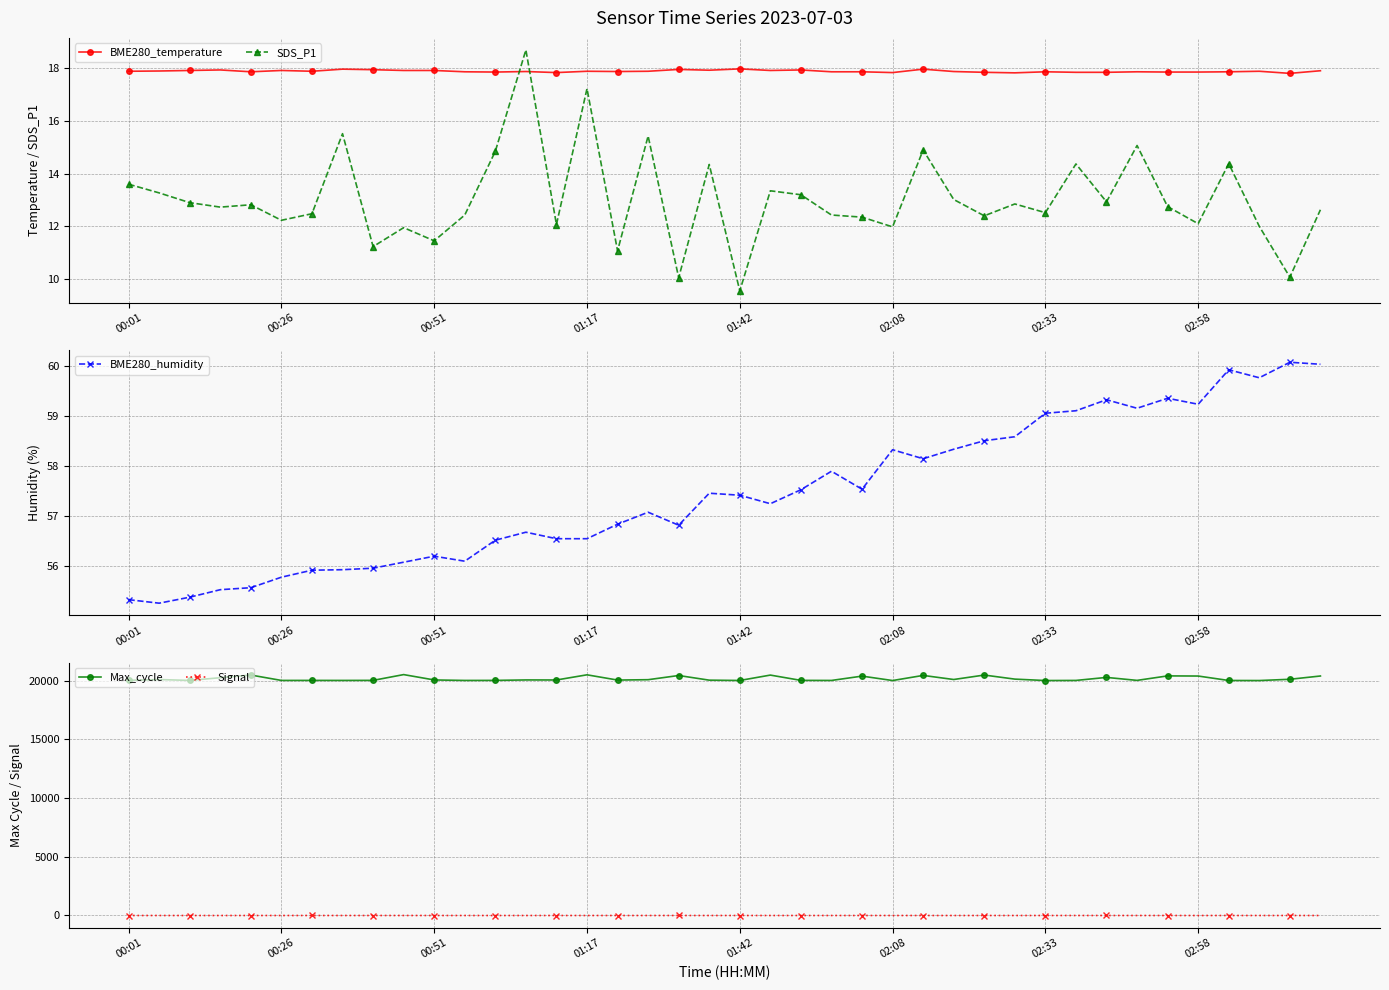

What is the sum of all SDS_P1 values?

521.2